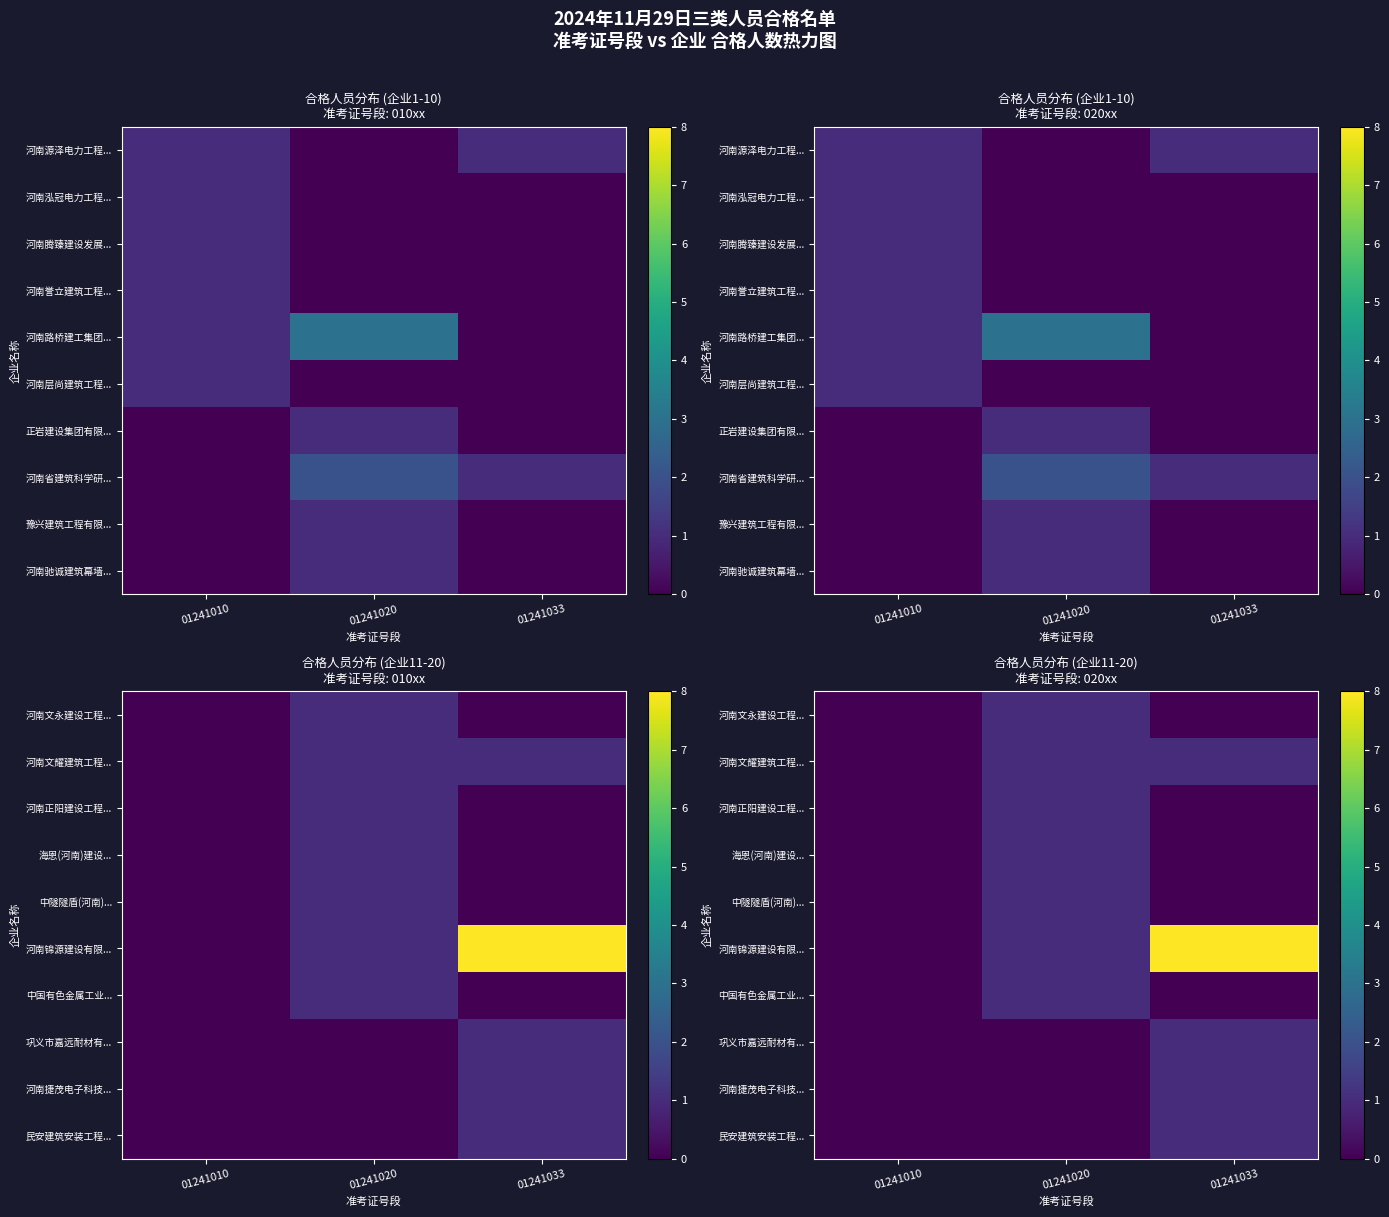

Rank the series by their maximum value, from highest to lowest.

河南锦源建设有限..., 河南文永建设工程..., 河南文耀建筑工程..., 河南正阳建设工程..., 海恩(河南)建设..., 中隧隧盾(河南)..., 中国有色金属工业..., 巩义市嘉远耐材有..., 河南捷茂电子科技..., 民安建筑安装工程...